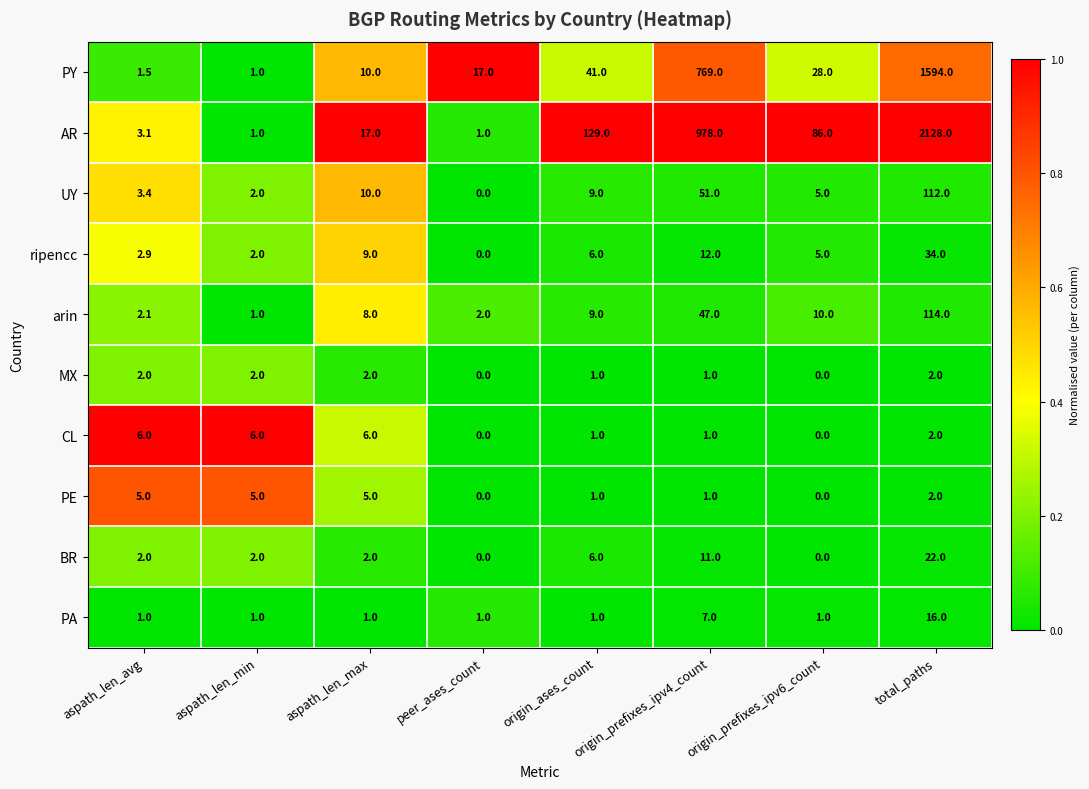

Which series has the largest total across all categories?

AR